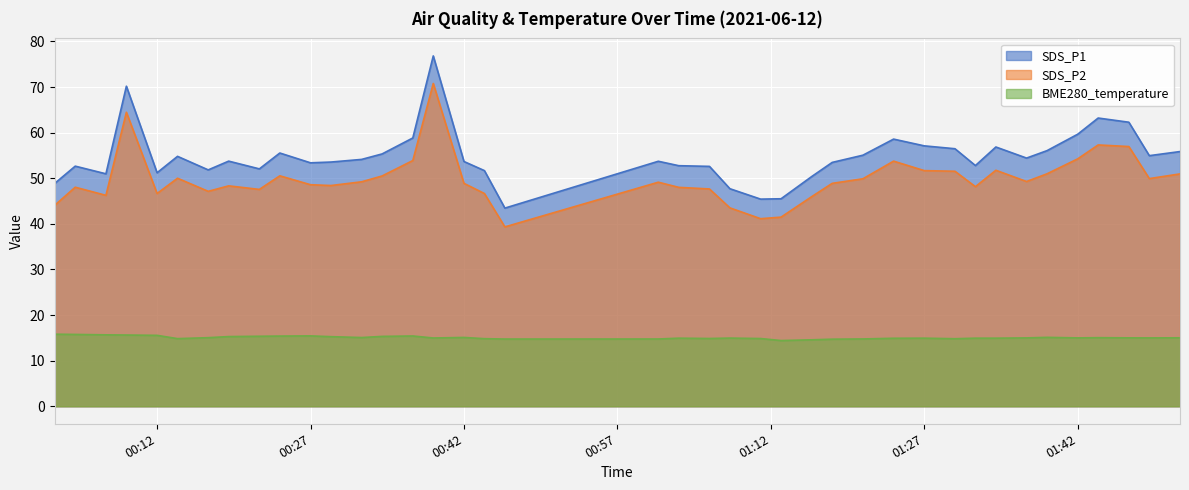

At 00:12, list the series in order from smallest to largest.

BME280_temperature, SDS_P2, SDS_P1